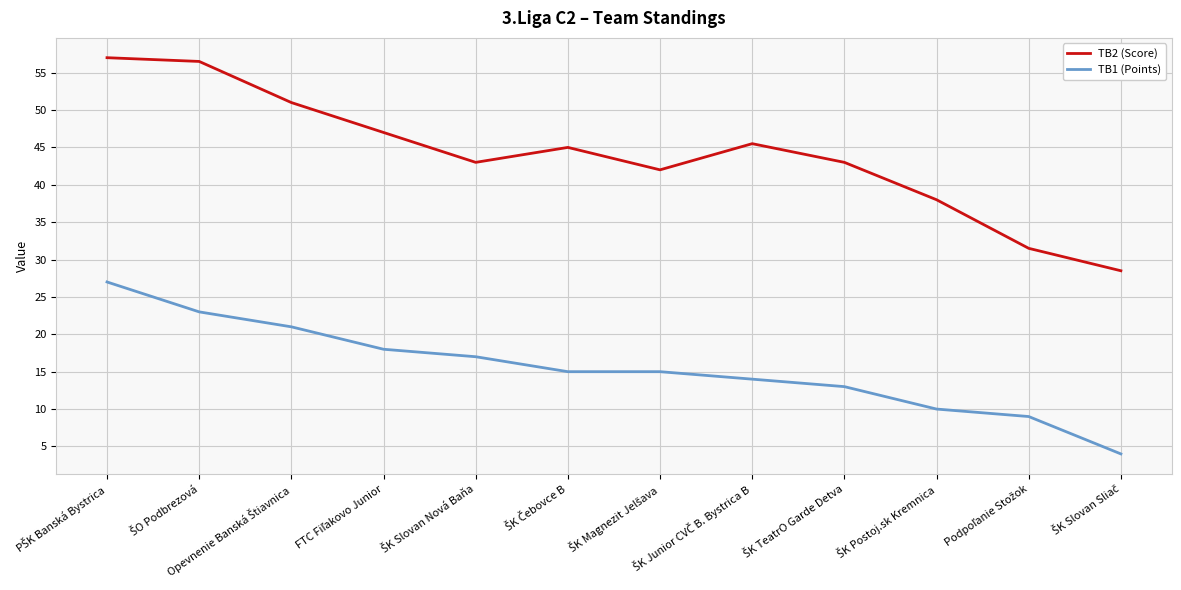

Rank the series by their maximum value, from lowest to highest.

TB1 (Points), TB2 (Score)